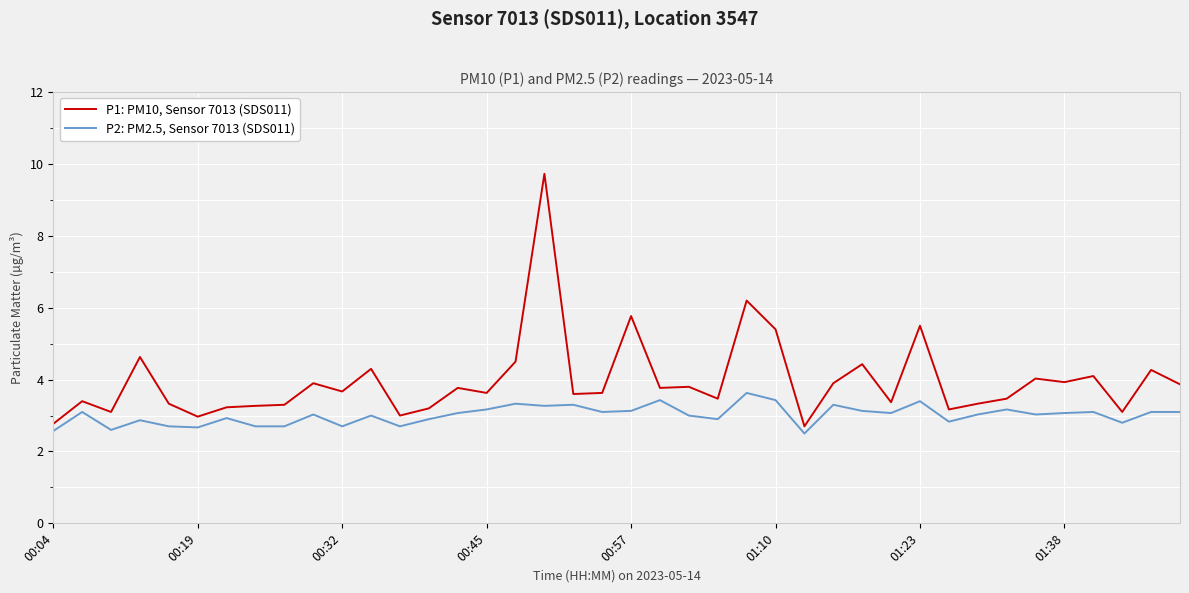

What is the maximum value shown in the chart?

9.7